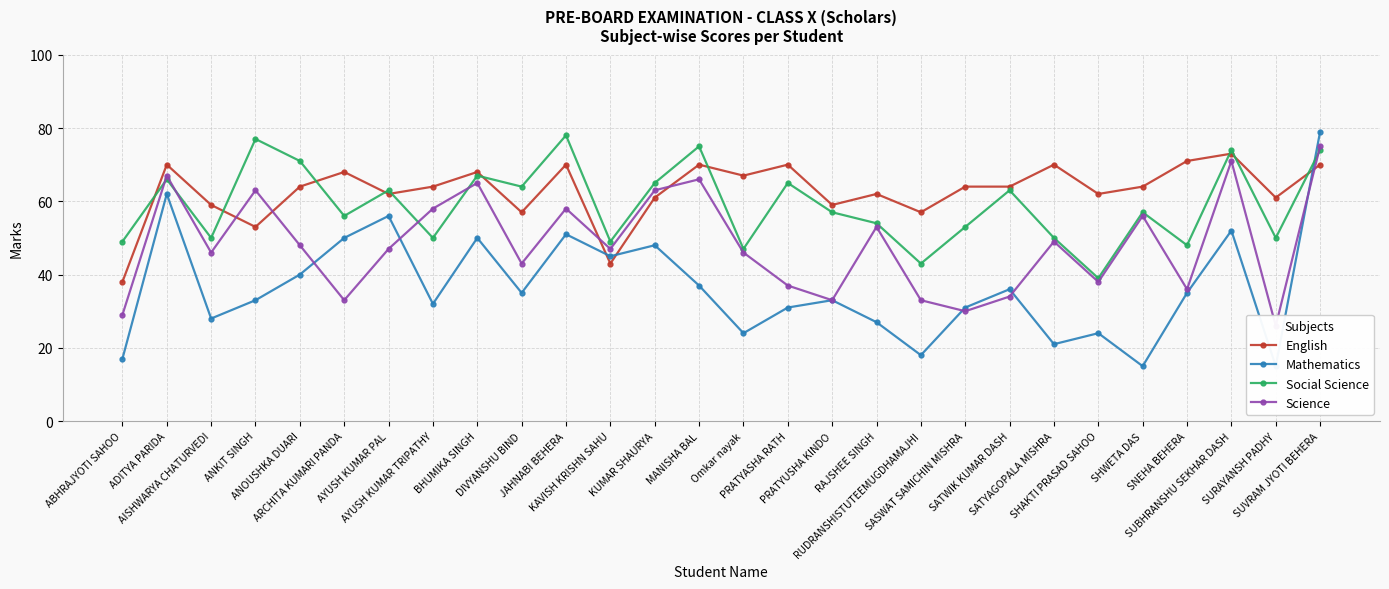

What is the difference between the highest and lowest values at ANOUSHKA DUARI?

31